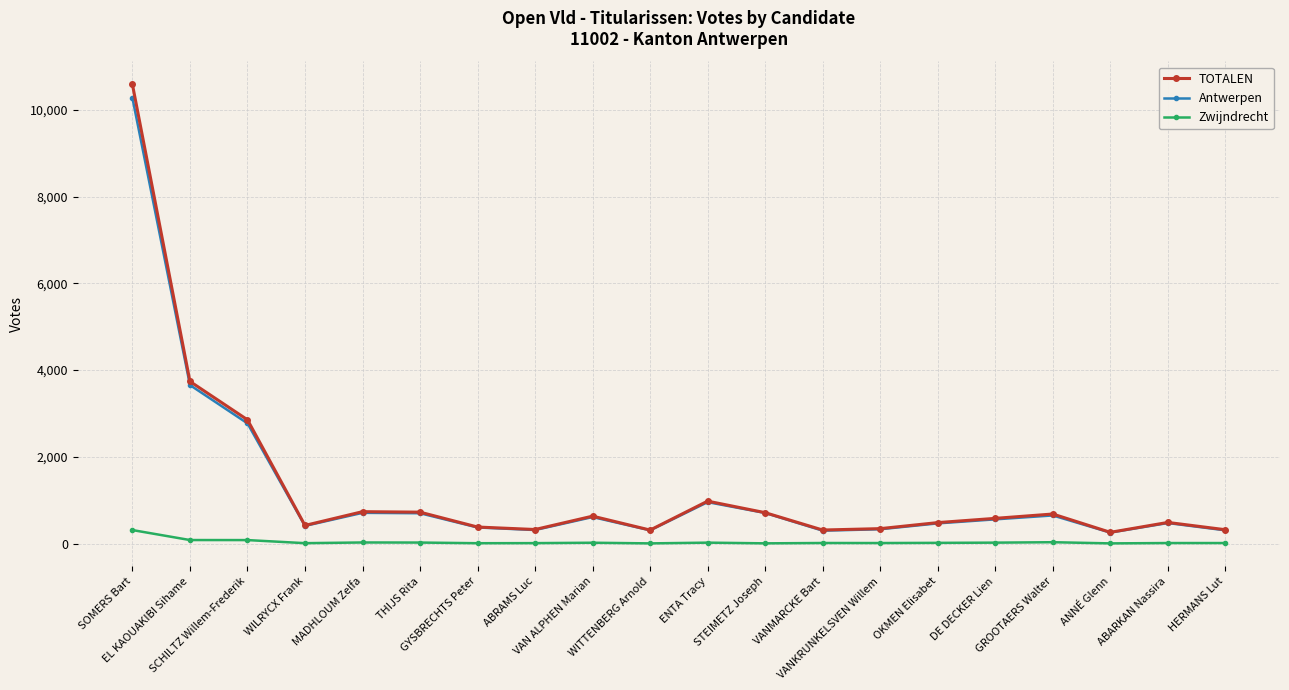

True or false: Antwerpen has more than 1 interior local peaks.

True